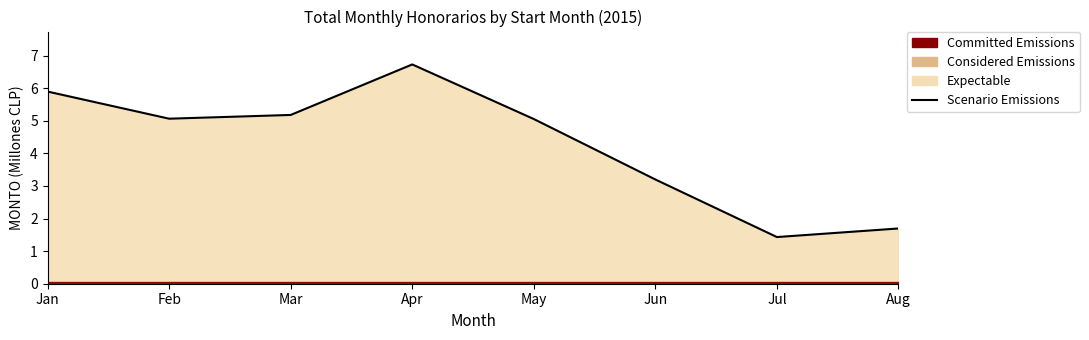

How many data points does each series have?

8